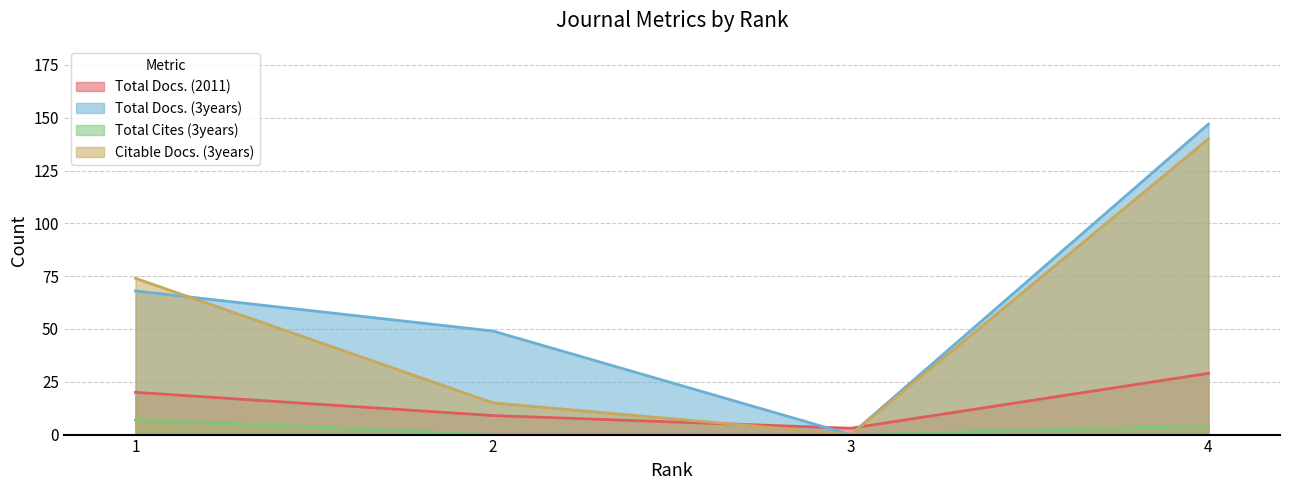

How many values in the Citable Docs. (3years) series exceed 74?

1